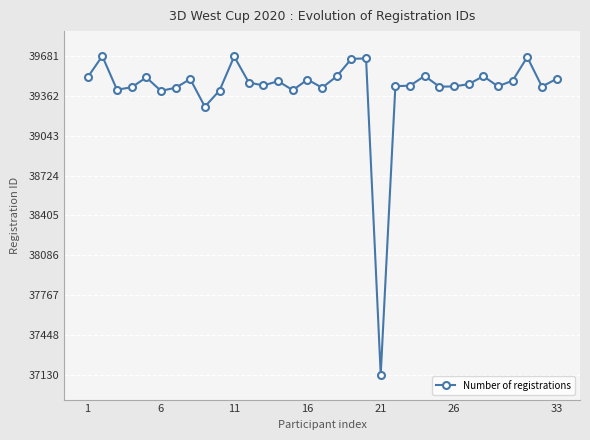

What is the difference between the maximum and minimum values?

2551